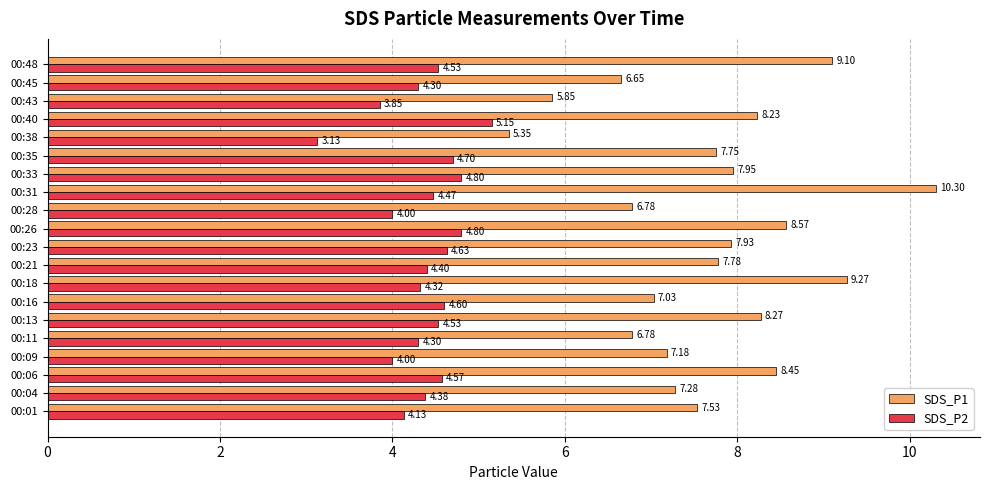

List the series in order of their overall mean, lowest first.

SDS_P2, SDS_P1